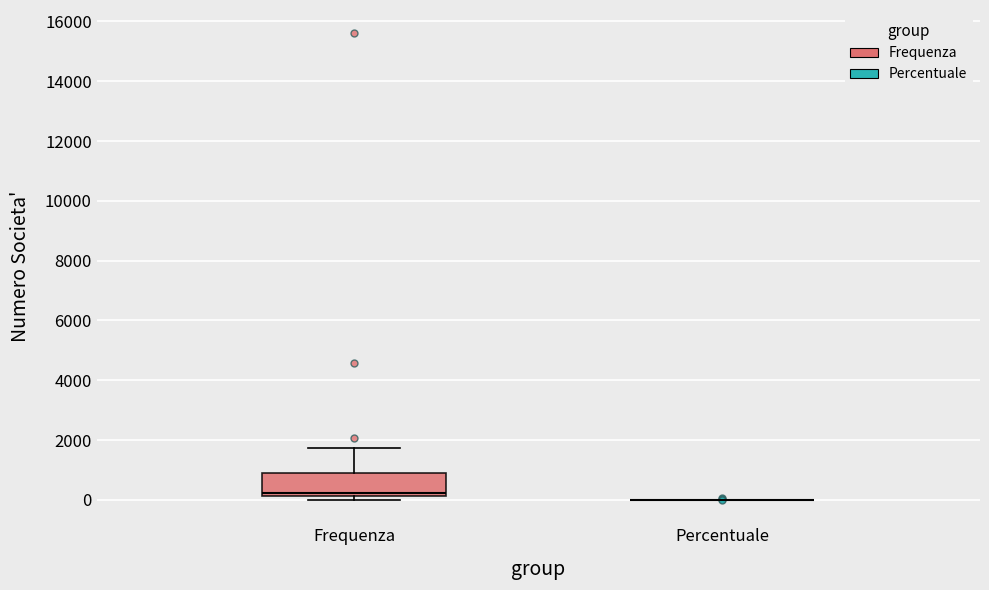

Comparing the boxes themselves (not the whiskers), which one is the tallest?

Frequenza